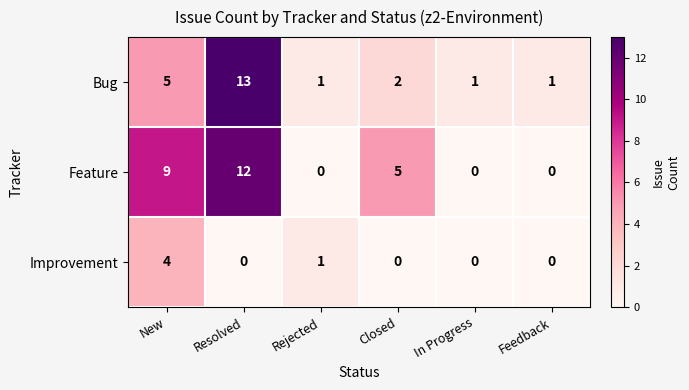

Which category has the highest value in the Improvement series?

New